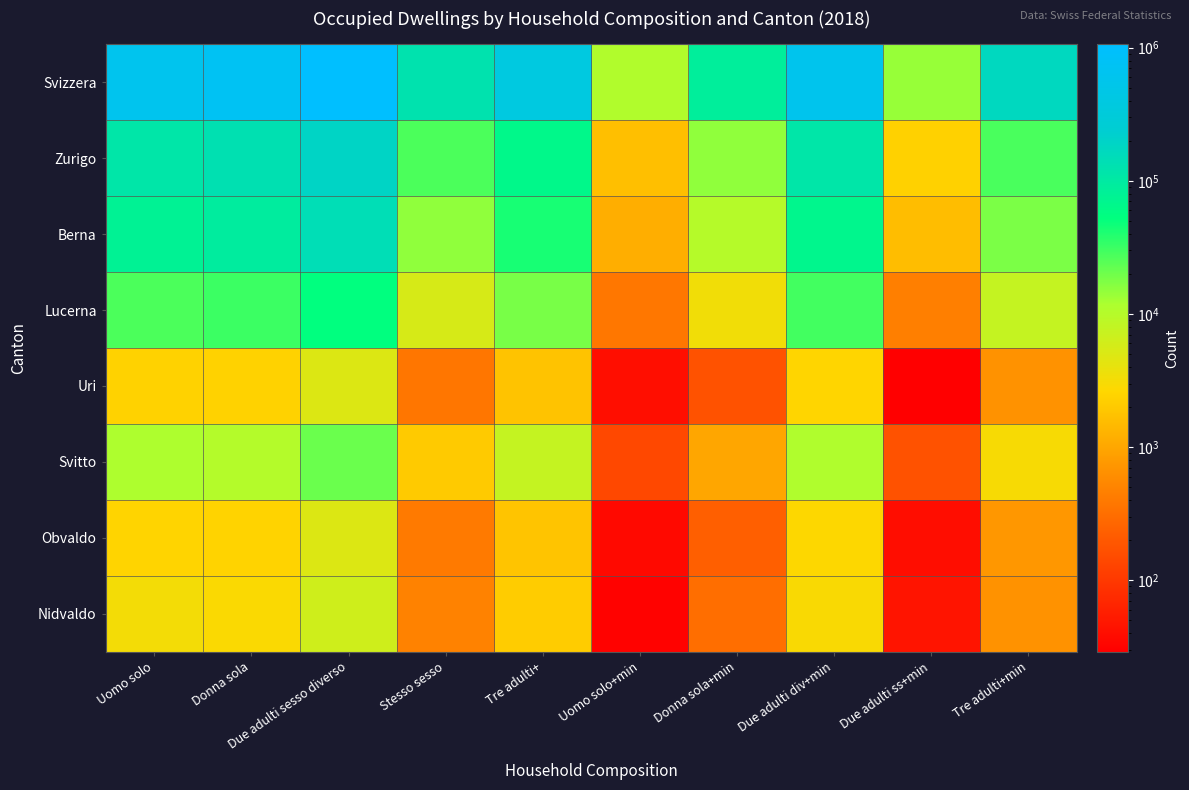

What is the difference between the highest and lowest values at Donna sola?

707900